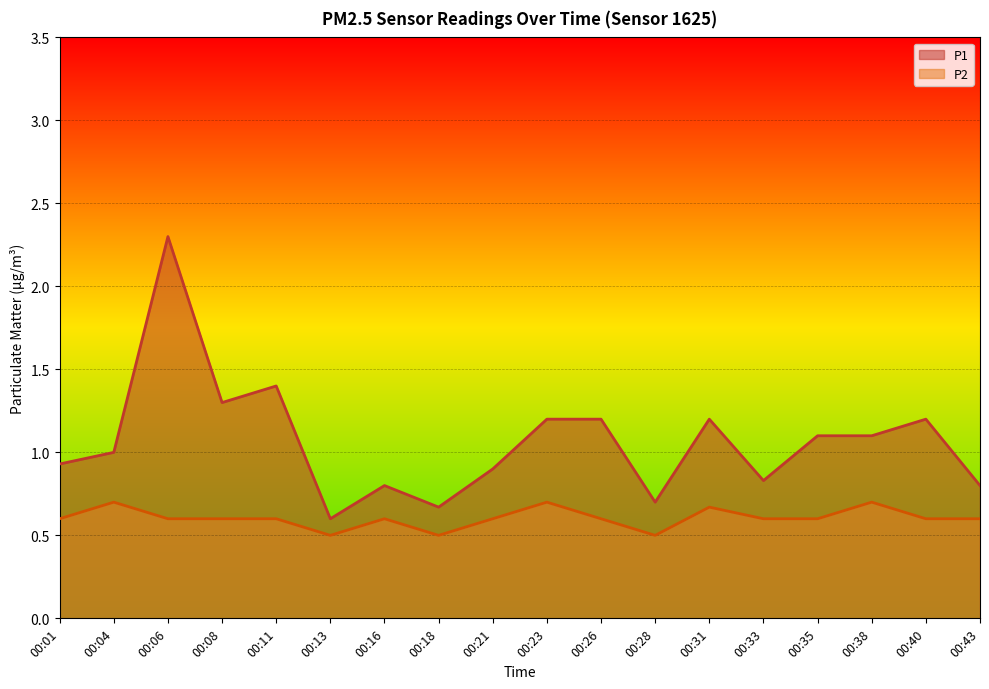

Is it true that P1 equals 0.6 at 00:13?

True